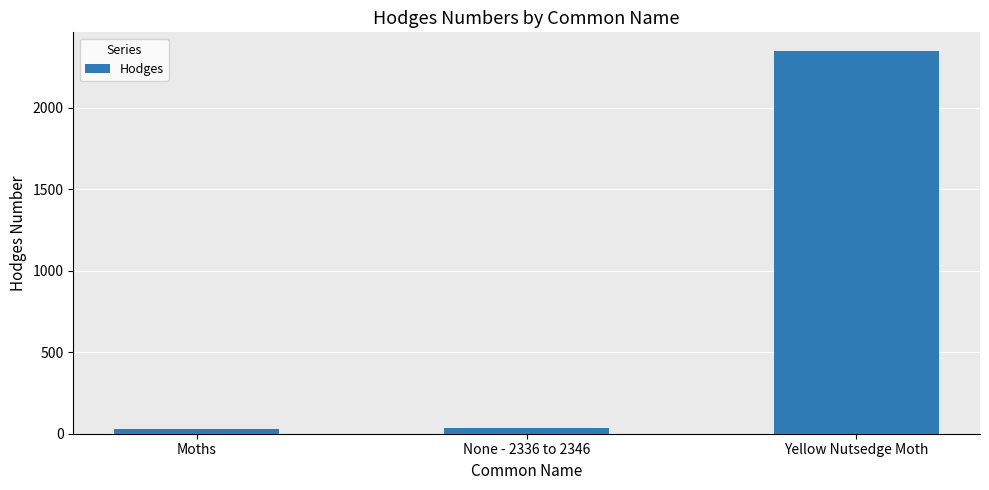

What is the average value?

803.7